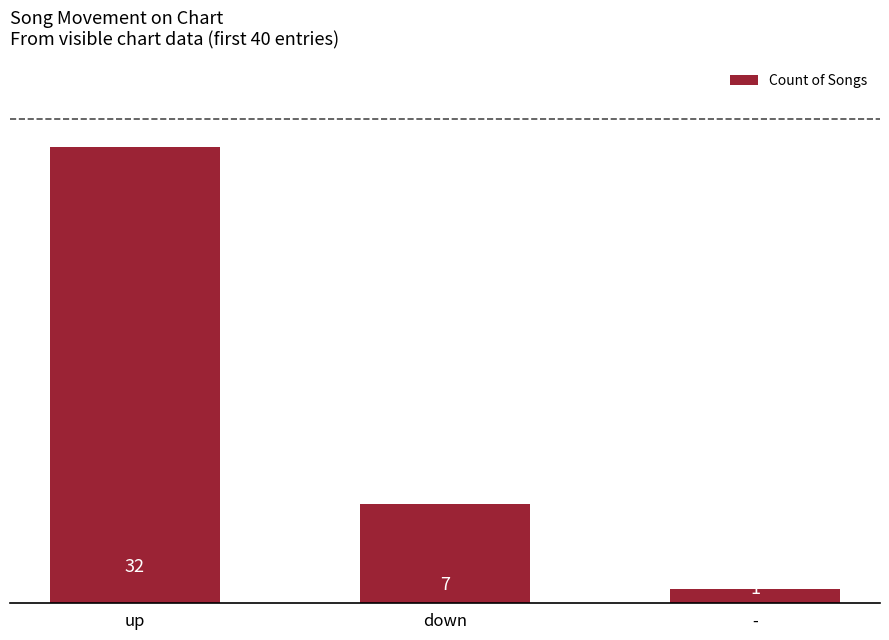

What is the label of the 1st bar from the right?

-